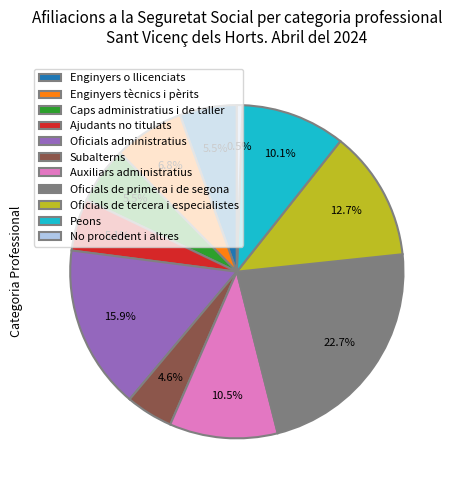

Combined, do Ajudants no titulats and Oficials de primera i de segona account for over 50%?

No